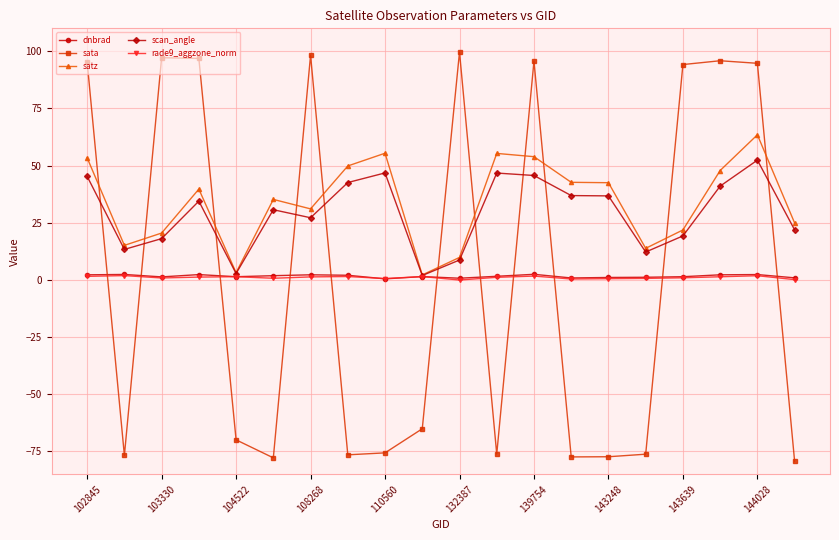

True or false: dnbrad has more than 1 points higher than both neighbors.

True